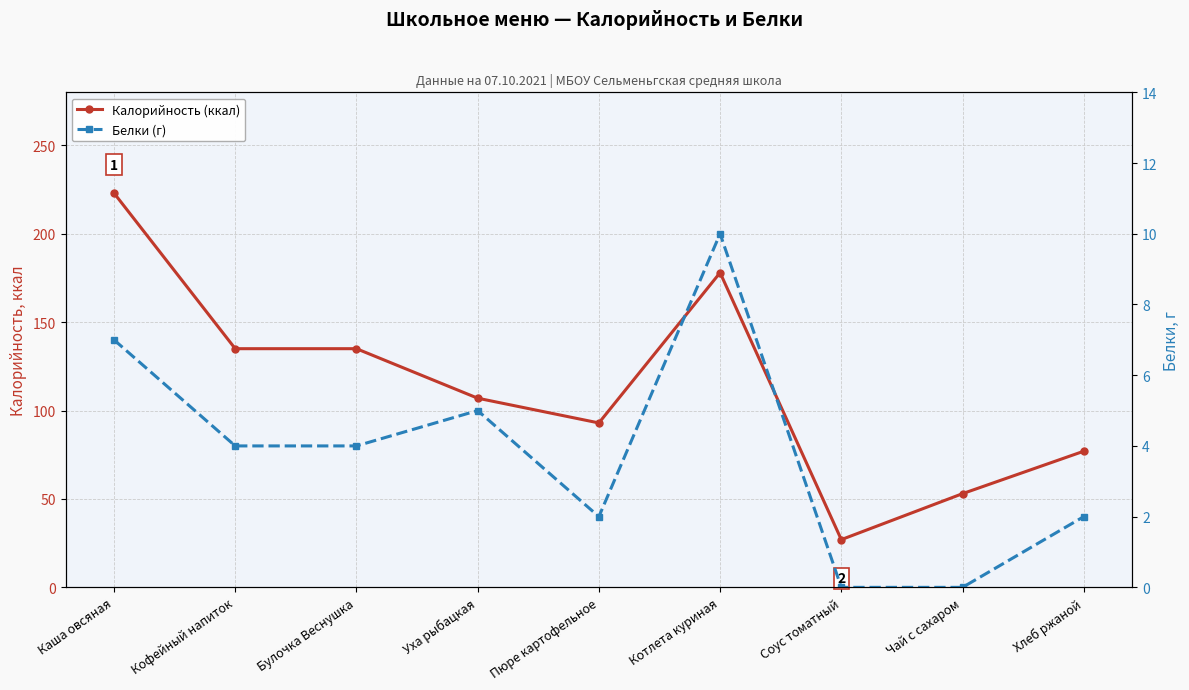

True or false: Белки (г) has more than 1 interior local peaks.

True